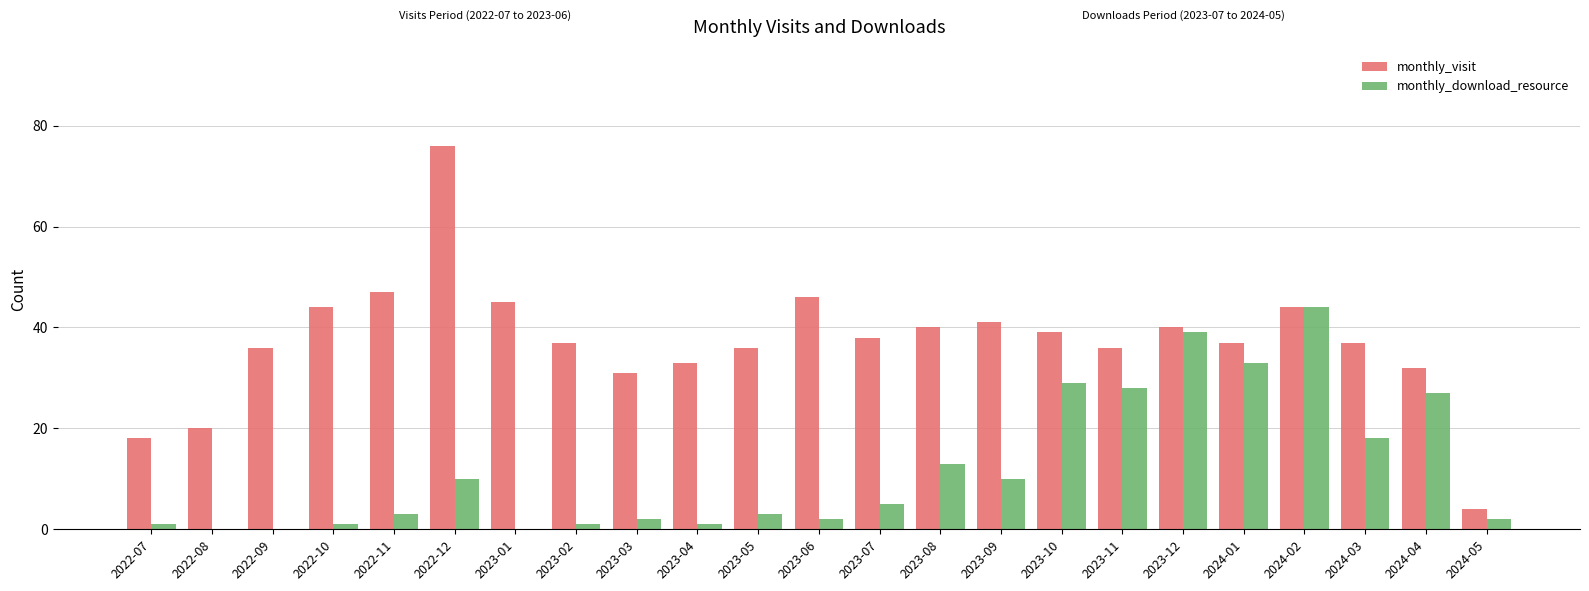

Between 2024-01 and 2024-05, which series saw the biggest shift?

monthly_visit